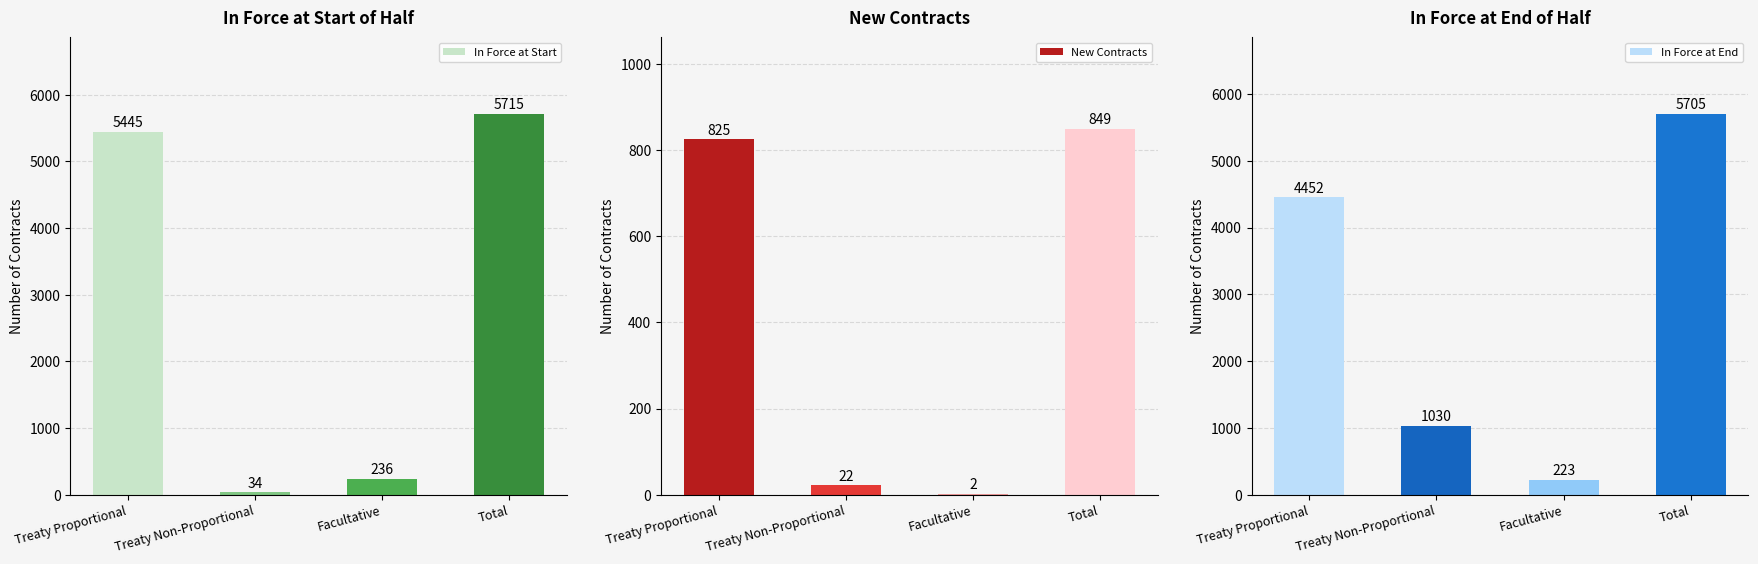

What is the average value of the In Force at End series?

2852